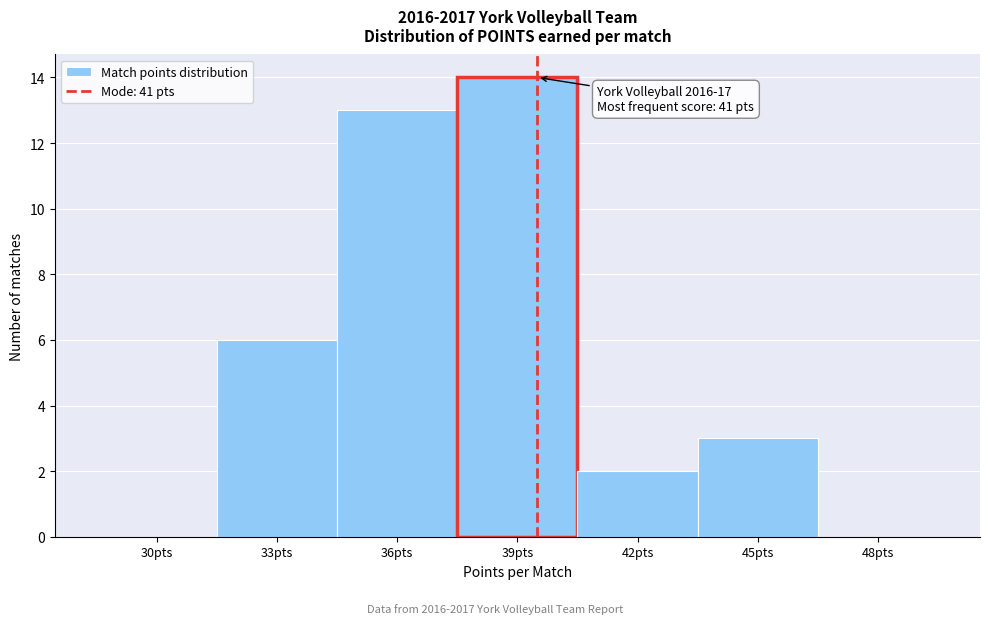

Reading left to right, transcribe all the data shown in this chart.

30pts=0	33pts=6	36pts=13	39pts=14	42pts=2	45pts=3	48pts=0